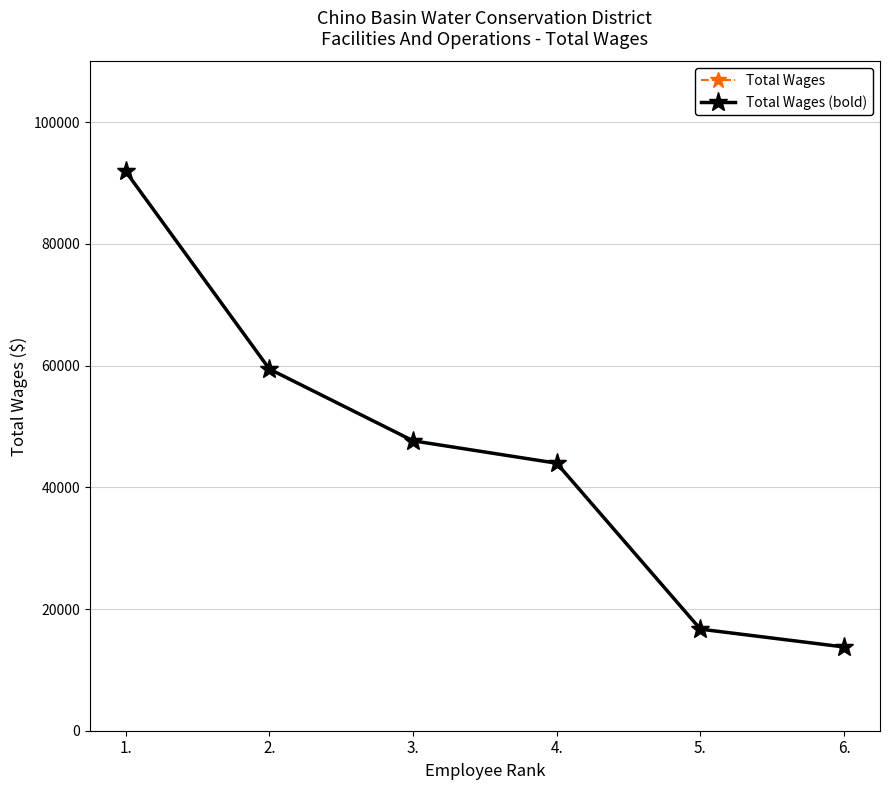

Does the chart have visible grid lines?

Yes